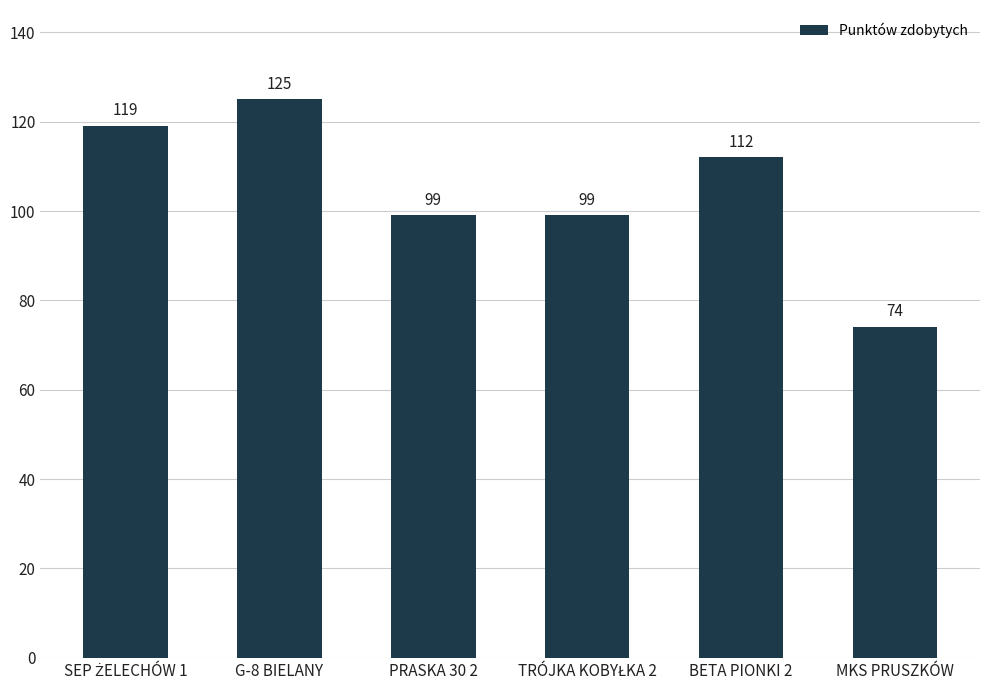

Does the chart contain any negative values?

No